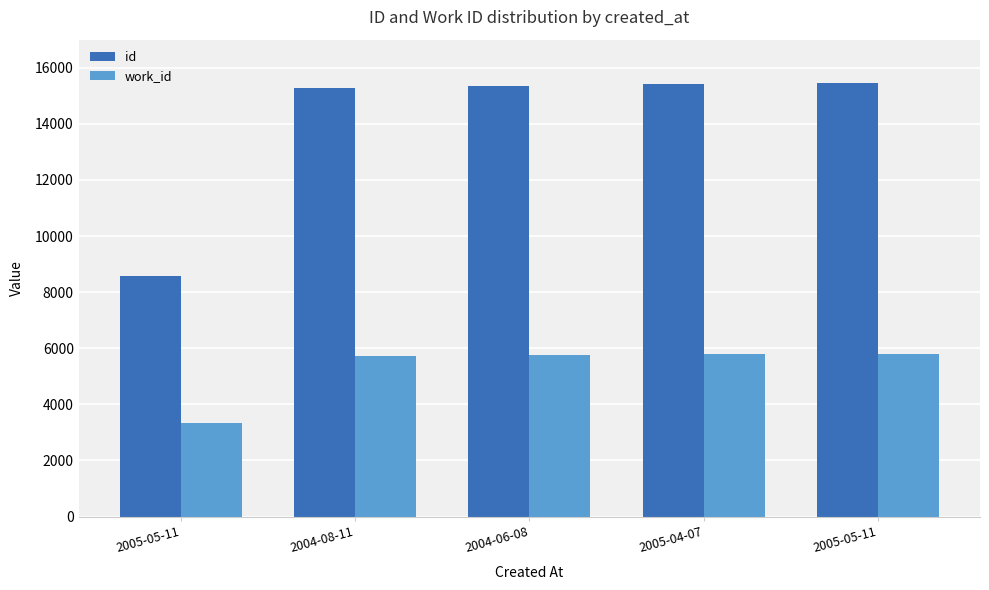

At how many categories does at least one series exceed 6547?

5